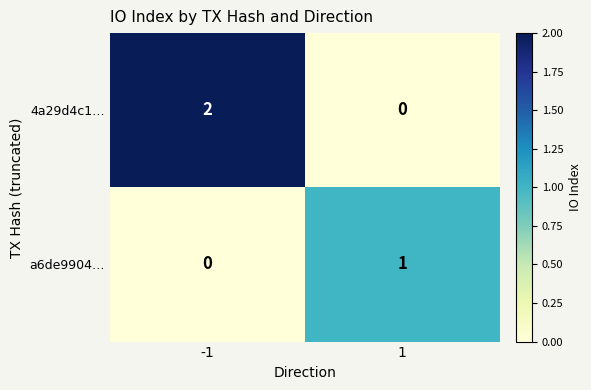

Which series changed the most between -1 and 1?

4a29d4c1…